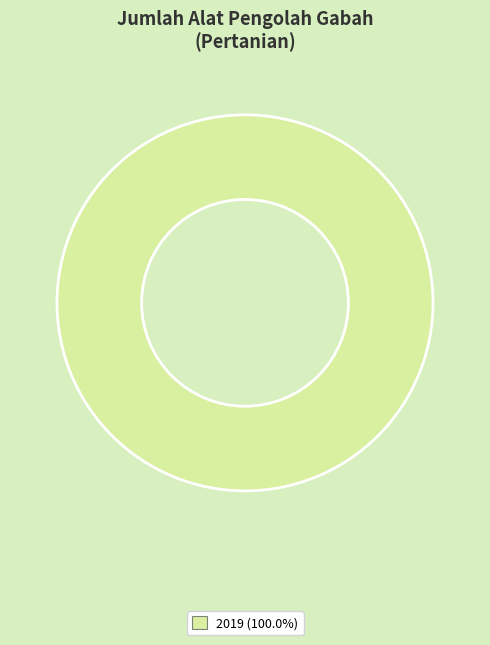

Is there any slice that represents more than half of the pie?

Yes